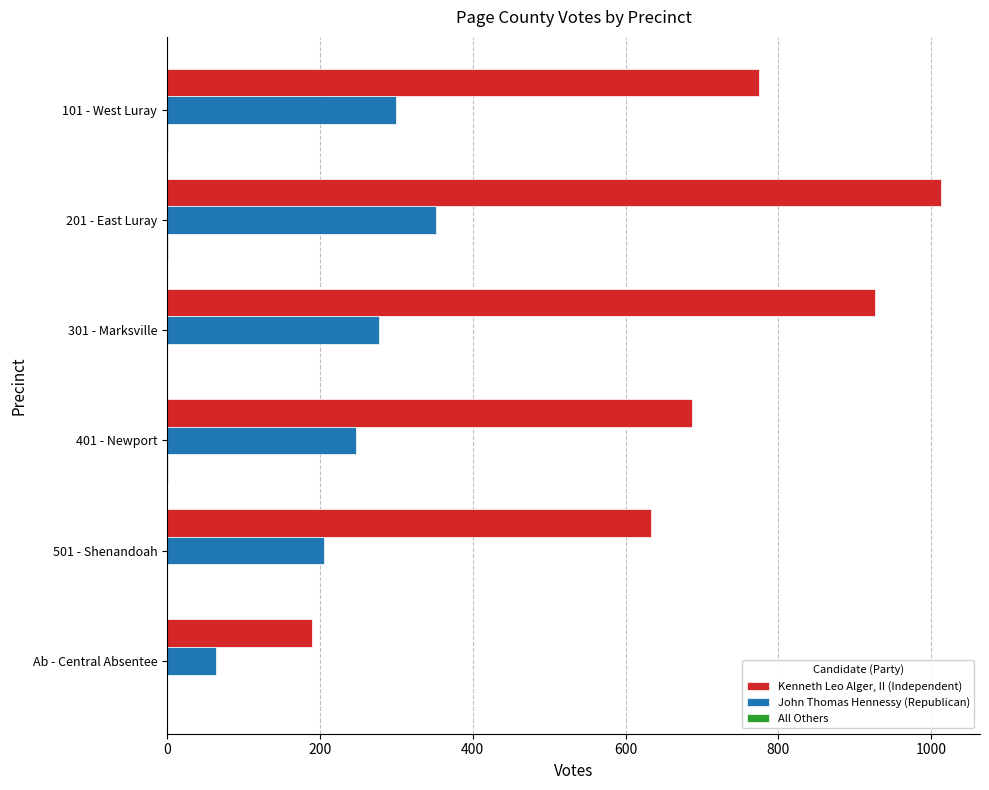

What is the total value across all series at Ab - Central Absentee?

254